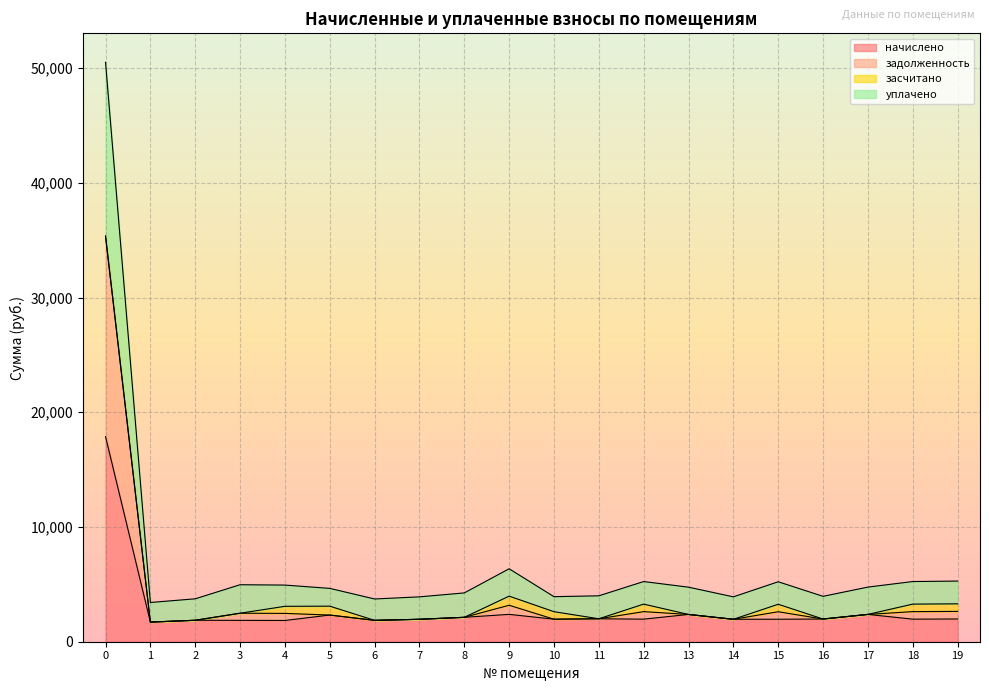

What is the lowest value of the начислено series?

1710.2